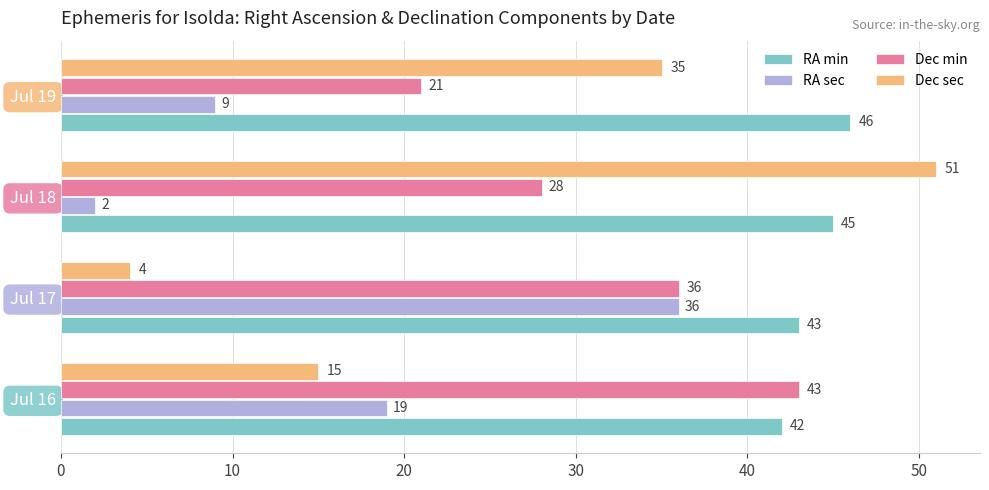

List the series in order of their overall mean, lowest first.

RA sec, Dec sec, Dec min, RA min